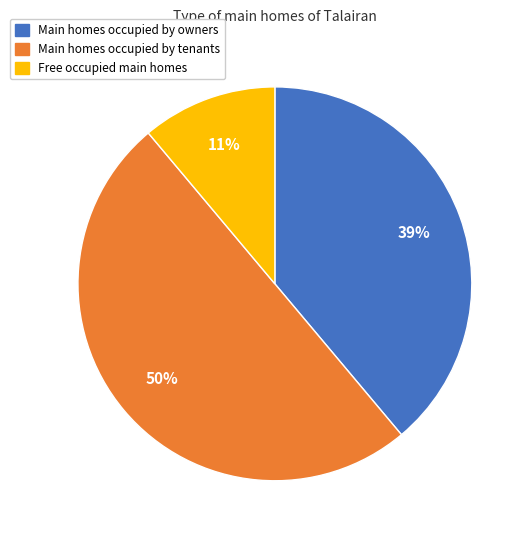

Count the number of slices in the pie.

3